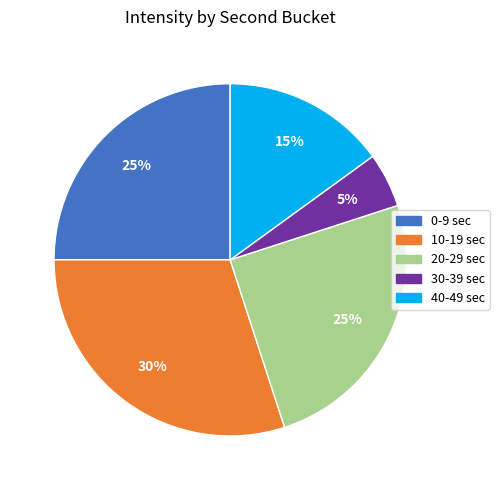

To the nearest percent, what percentage of the pie is 30?

5%